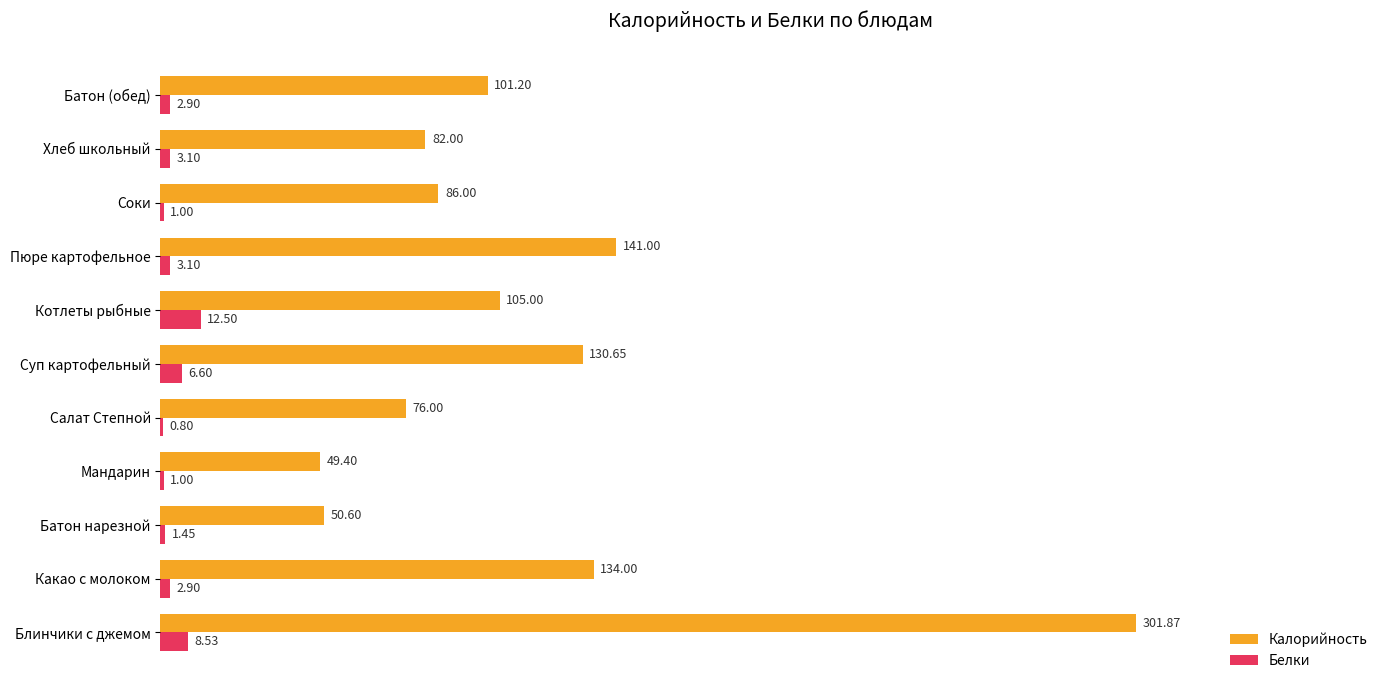

Which series changed the most between Салат Степной and Суп картофельный?

Калорийность